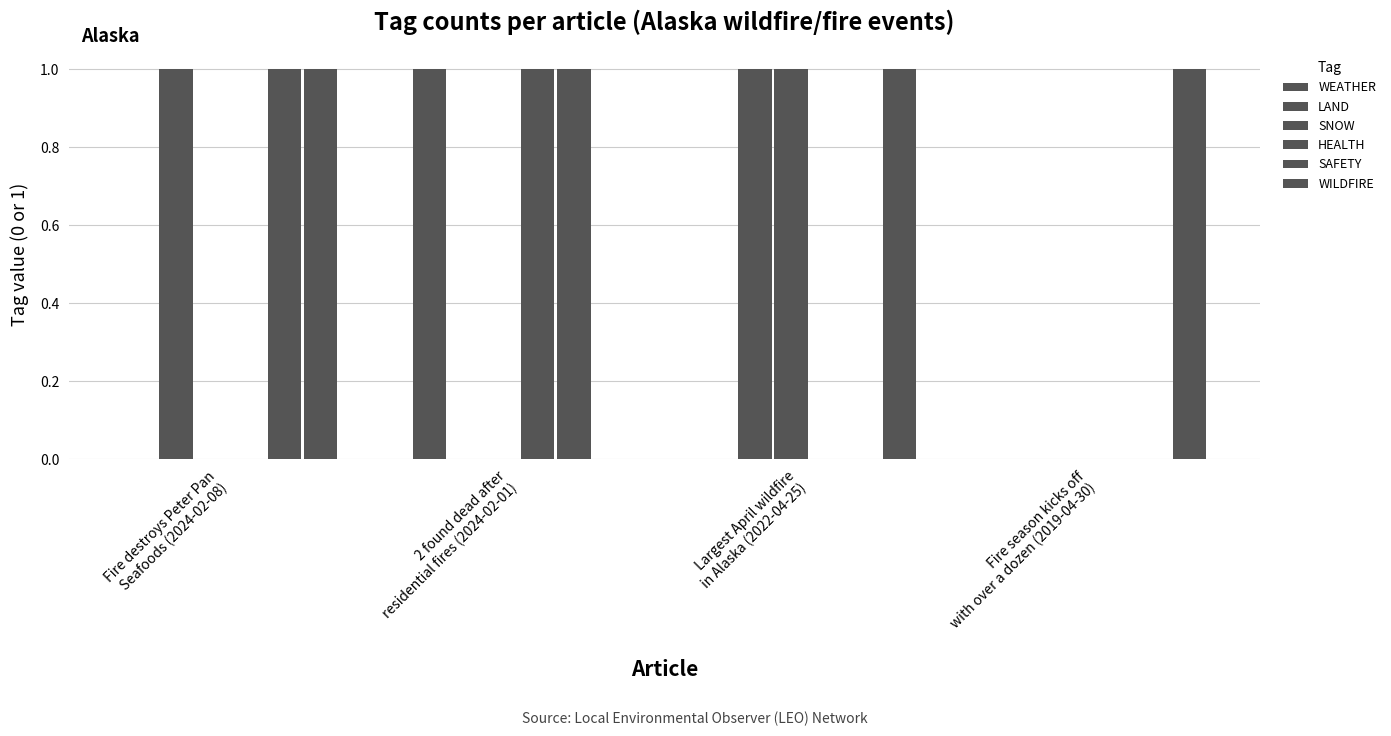

Count the number of categories in the chart.

4